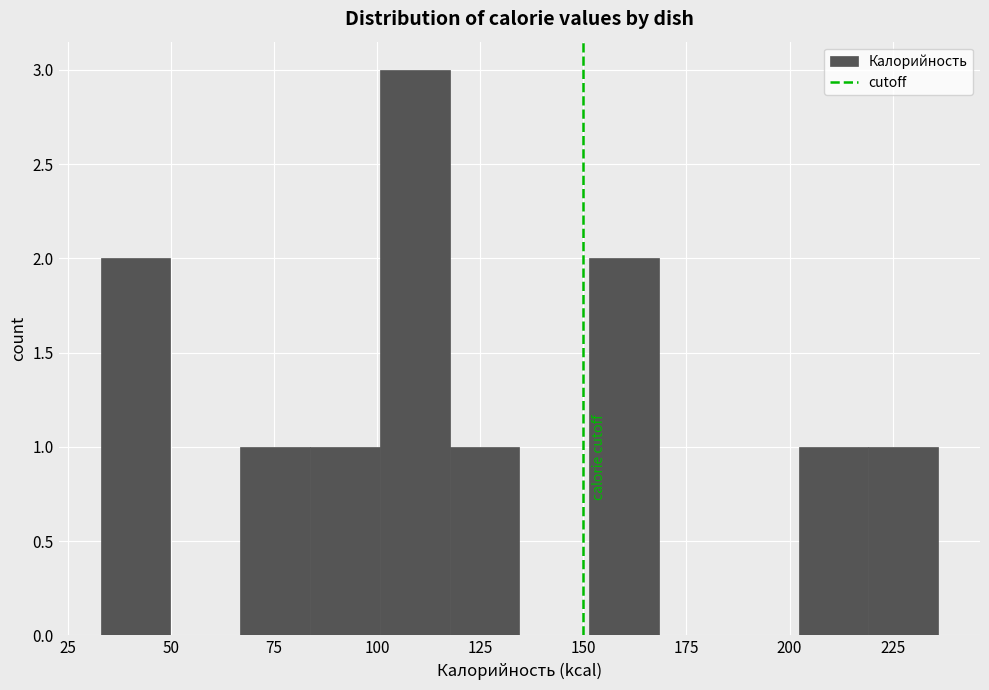

Read against the x-axis, roughly where is the centre of the tallest bar?

110